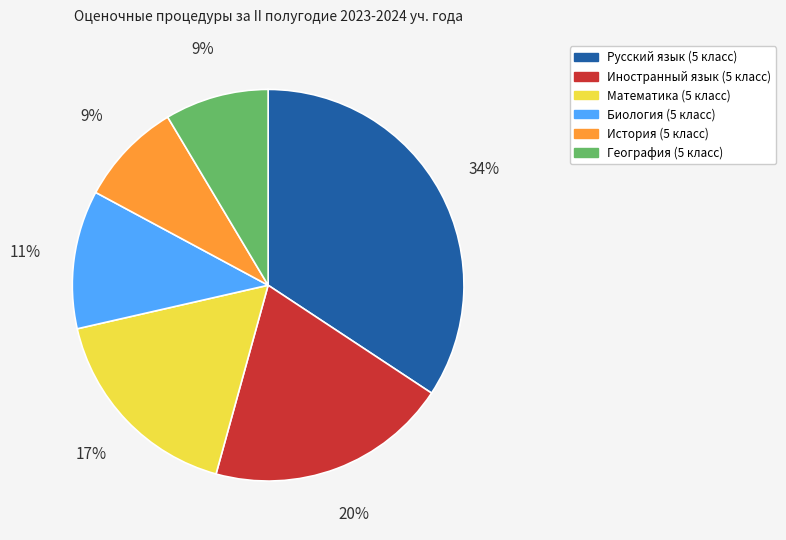

To the nearest percent, what portion does Русский язык (5 класс) represent?

34%